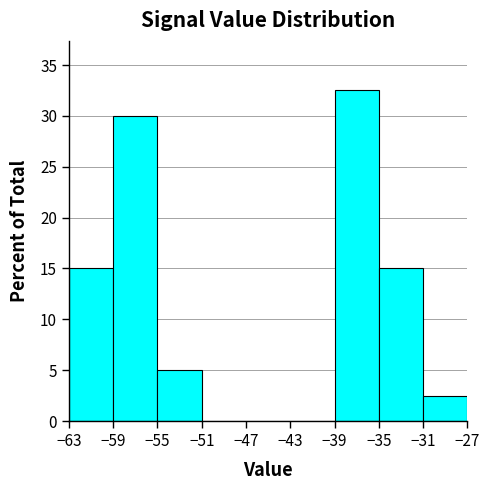

Over which range of the x-axis is the bar tallest?

-39 to -35